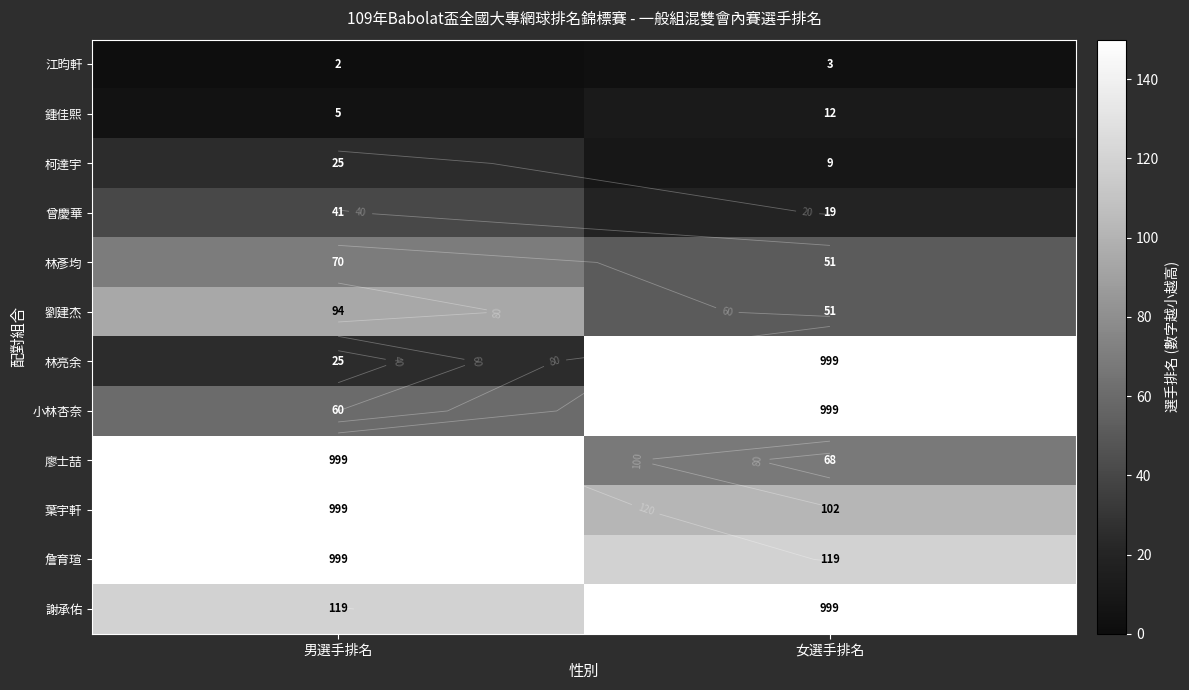

How many data points does each series have?

2